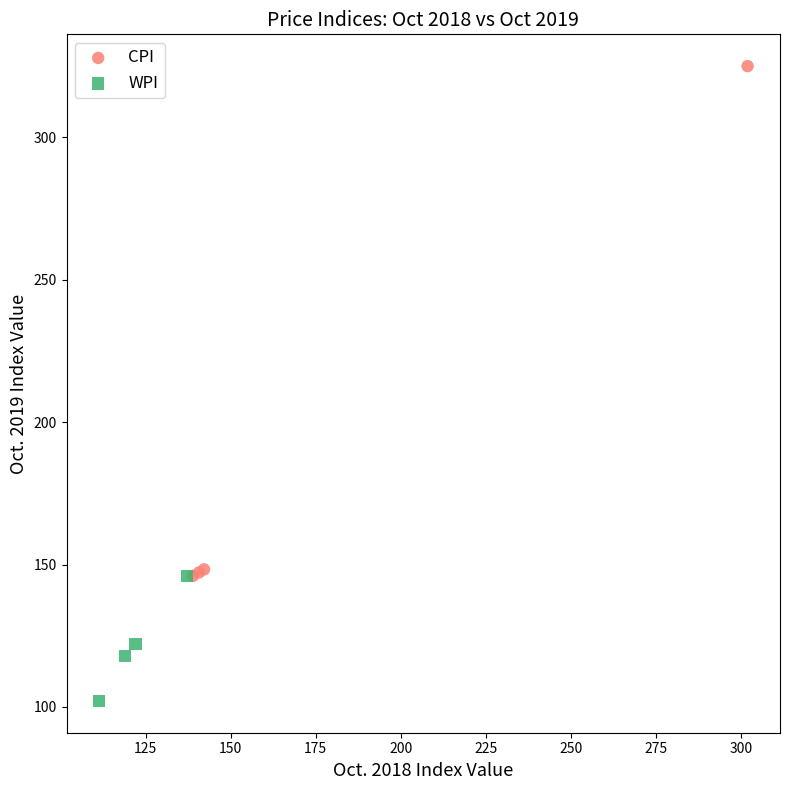

What are all the series names shown in the legend?

CPI, WPI